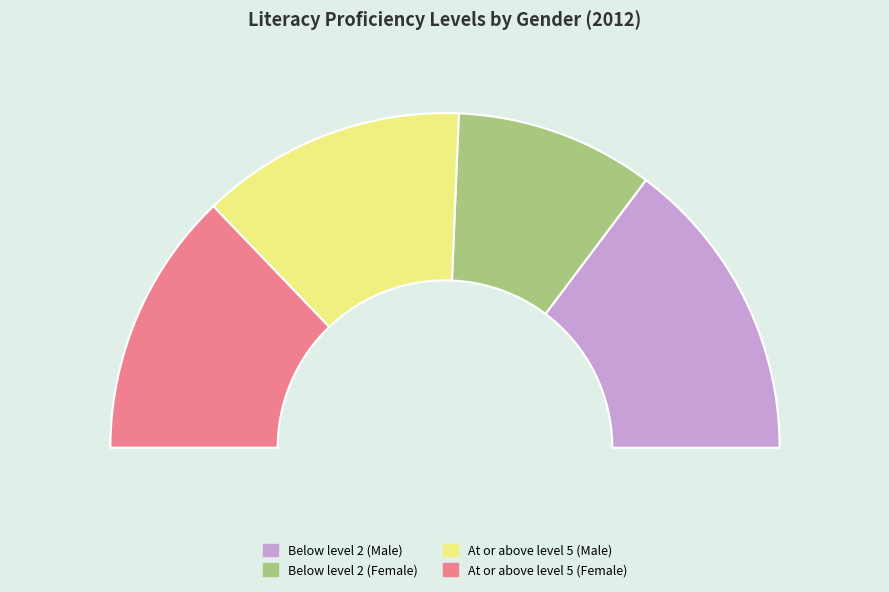

Is there a majority slice in this chart?

No